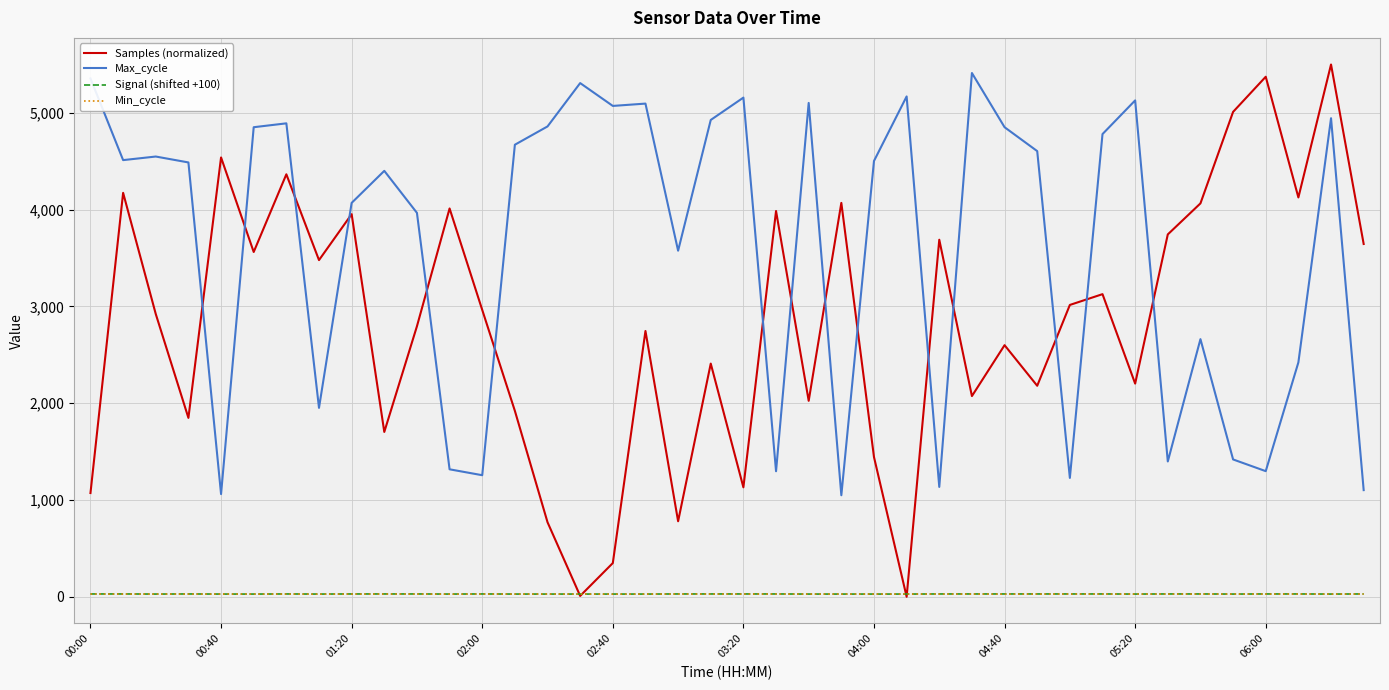

True or false: Samples (normalized) and Max_cycle cross at least once.

True